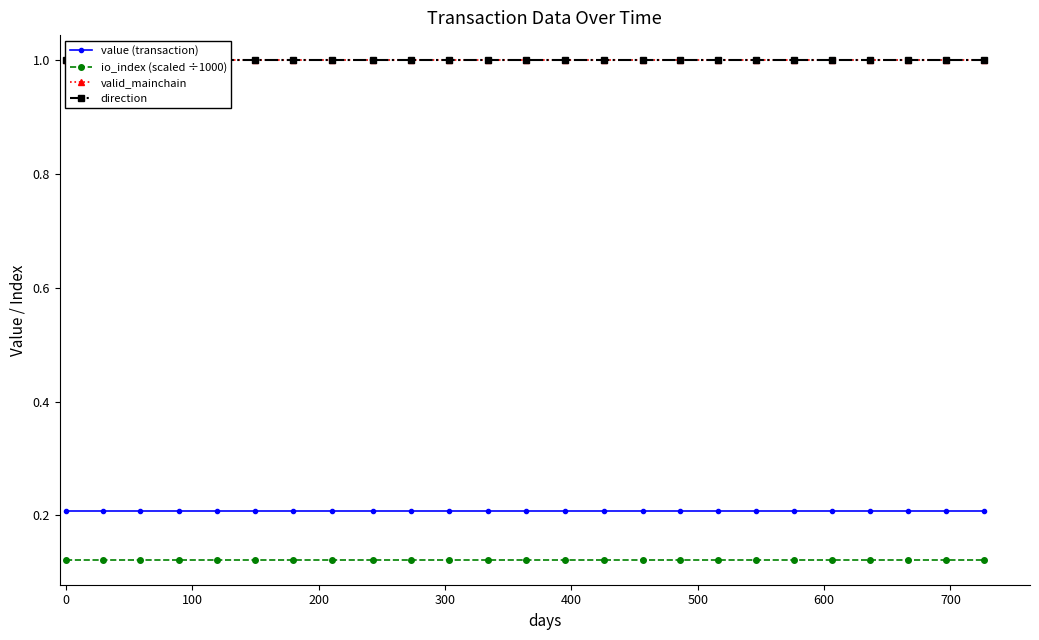

Which series has the widest spread of values?

value (transaction)